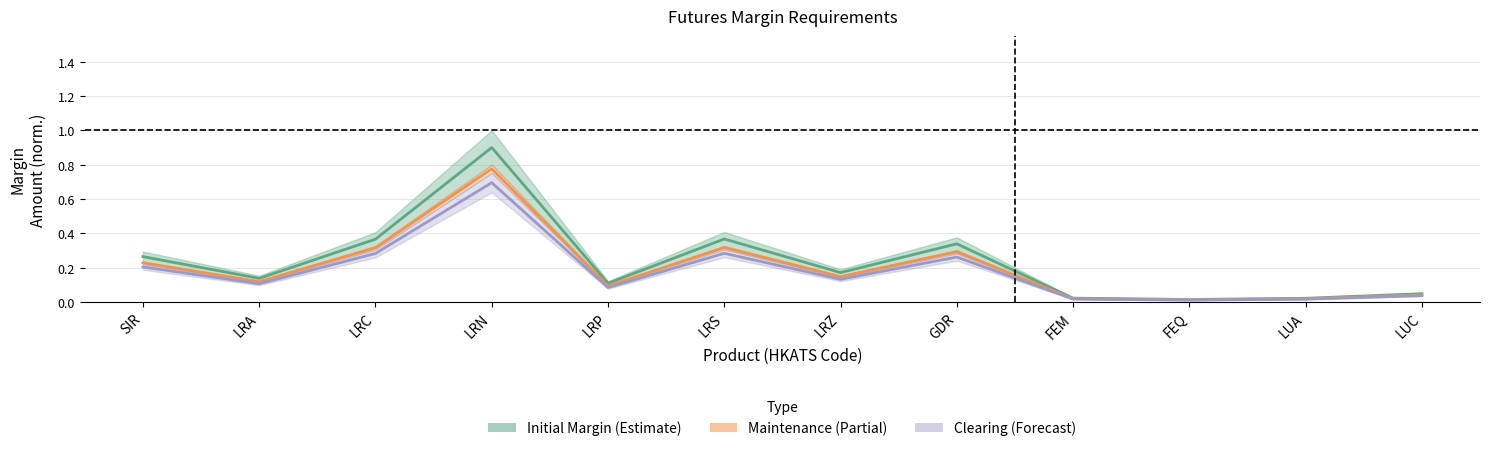

Rank the categories by Clearing value from lowest to highest.

FEQ, LUA, FEM, LUC, LRP, LRA, LRZ, SIR, GDR, LRC, LRS, LRN